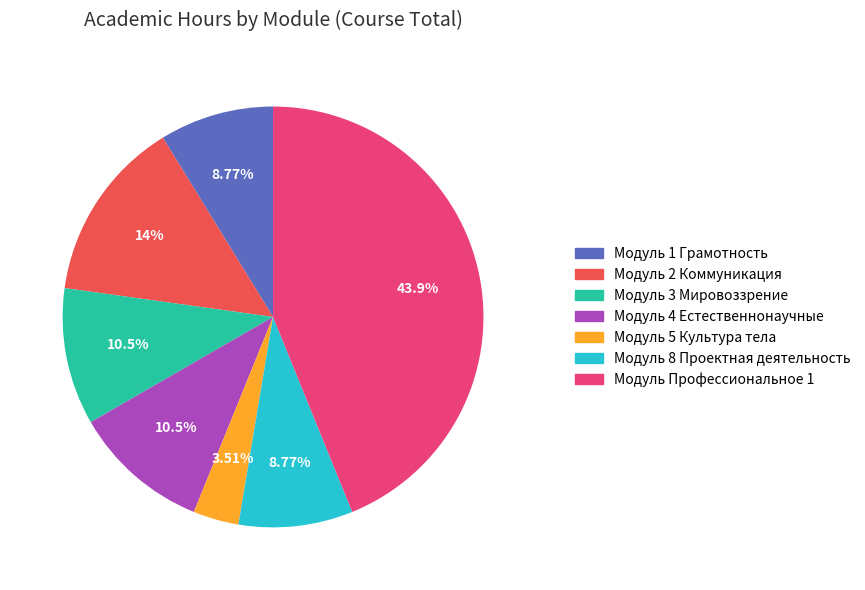

Which category has the smallest portion of the pie?

Модуль 5 Культура тела